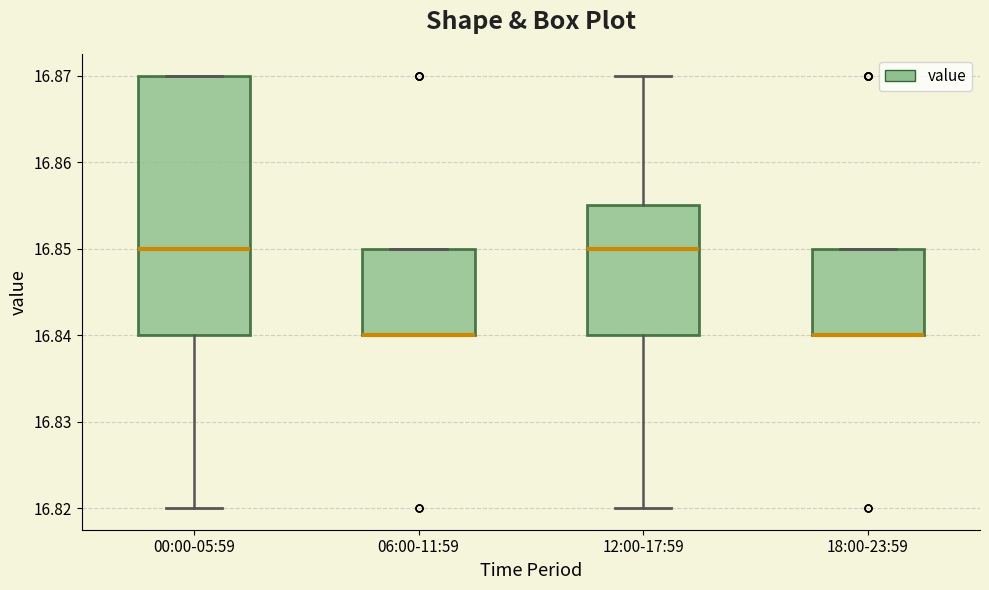

Comparing the boxes themselves (not the whiskers), which one is the tallest?

00:00-05:59